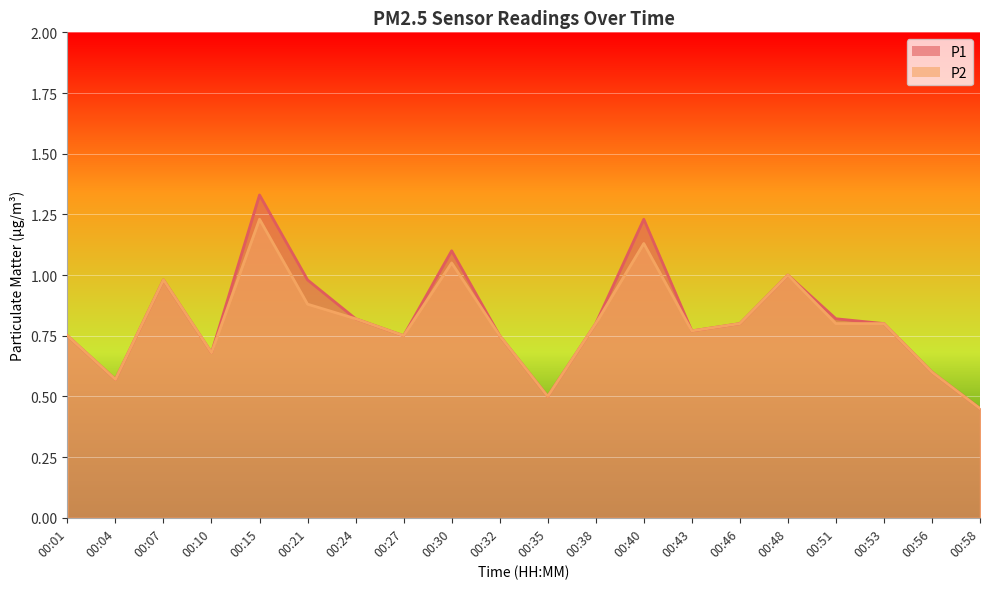

True or false: P2 and P1 intersect in this chart.

False